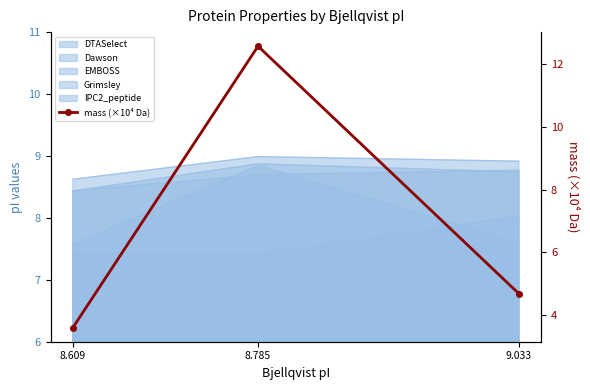

True or false: the data shows 6.1 at 9.033.

False